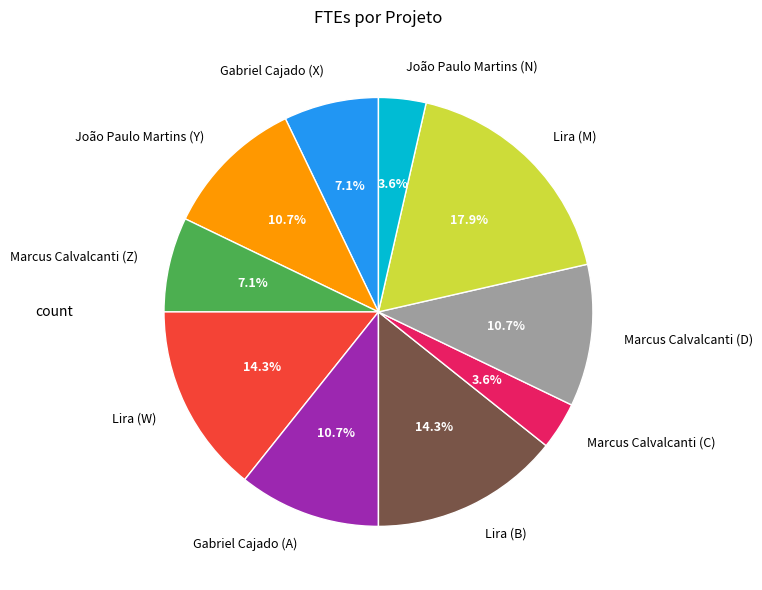

How many slices are in this pie chart?

10